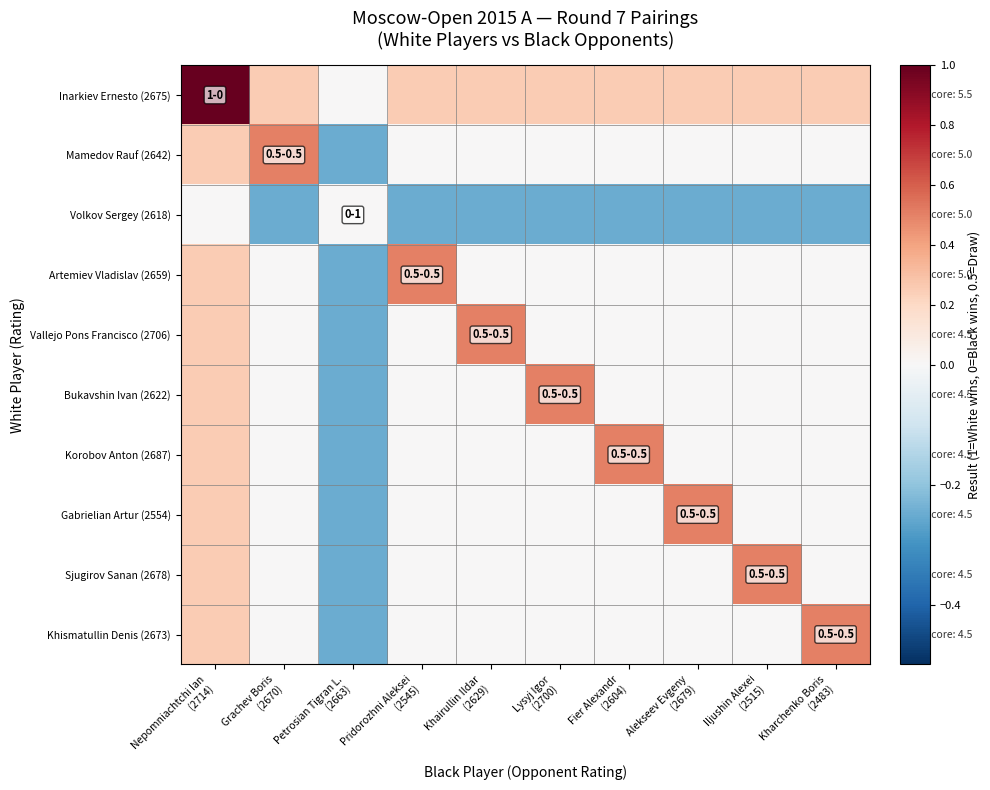

Between Grachev Boris
(2670) and Lysyj Igor
(2700), which is larger?

Grachev Boris
(2670)